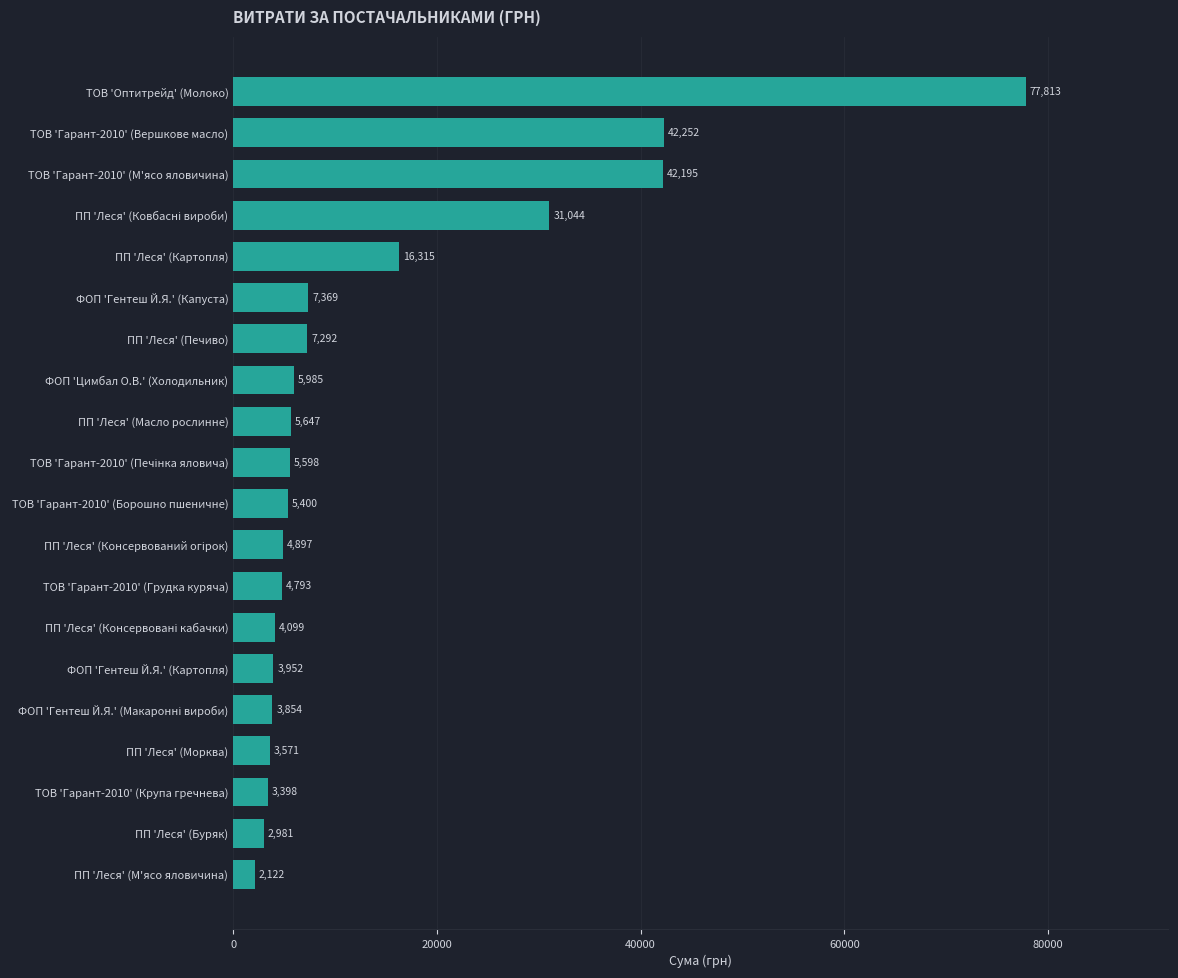

What is the difference between the maximum and minimum values?

75691.7